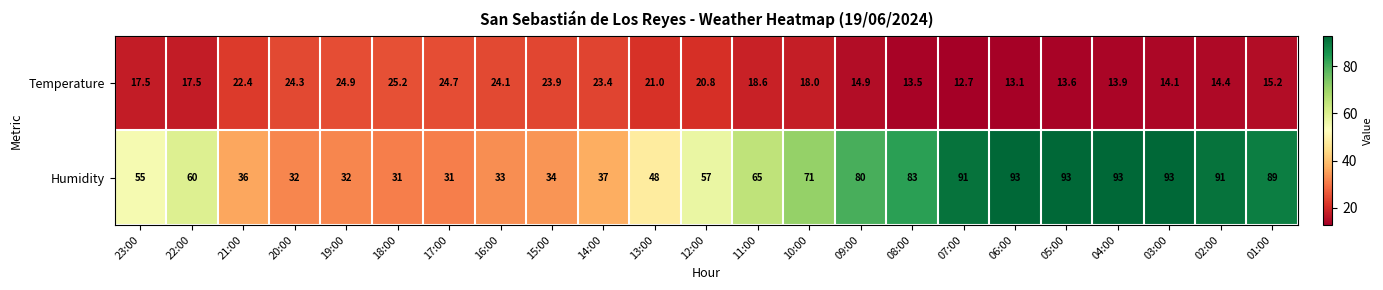

What is the difference between the highest and lowest values at 03:00?

78.9